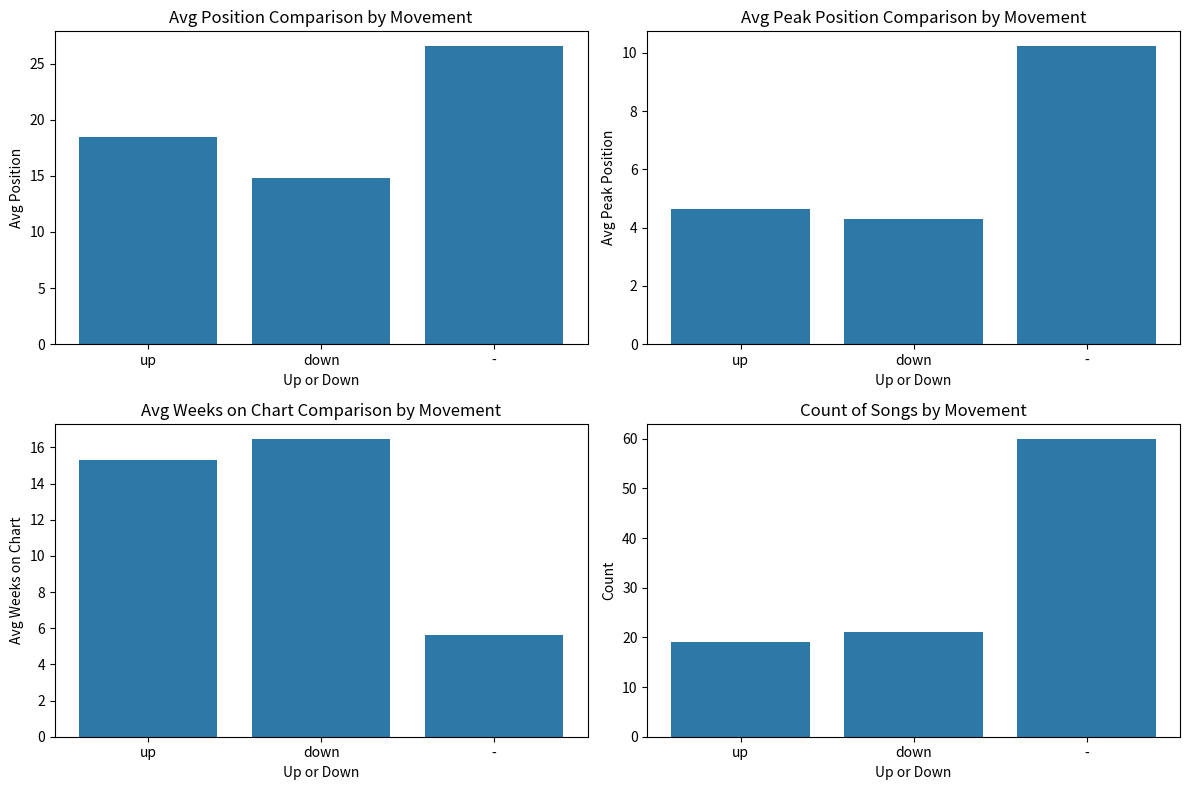

What is the difference between the second highest and minimum values in the Avg Position series?

3.7